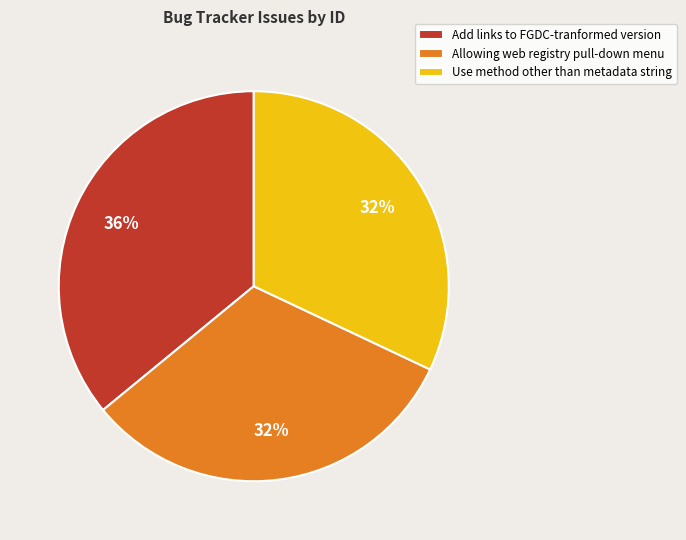

To the nearest percent, what is the combined percentage of Use method other than metadata string and Add links to FGDC-tranformed version?

68%